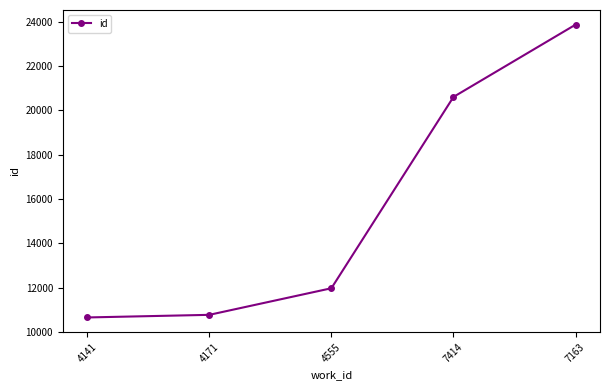

Count the number of data series in this chart.

1